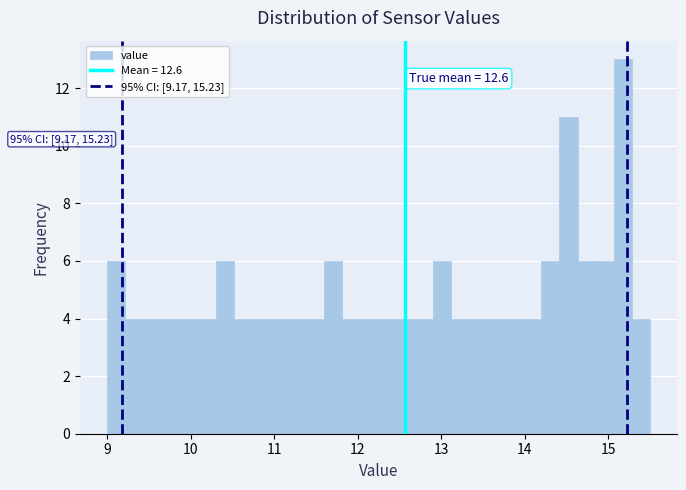

Around what value on the x-axis is the tallest bar? Give the approximate position of its centre, as read against the axis.

15.2